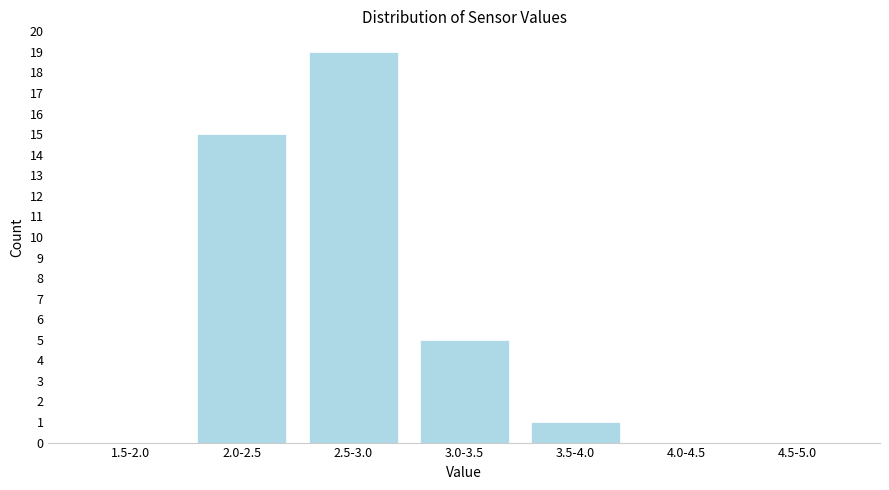

Reading left to right, list all the values displayed in this chart.

1.5-2.0=0	2.0-2.5=15	2.5-3.0=19	3.0-3.5=5	3.5-4.0=1	4.0-4.5=0	4.5-5.0=0